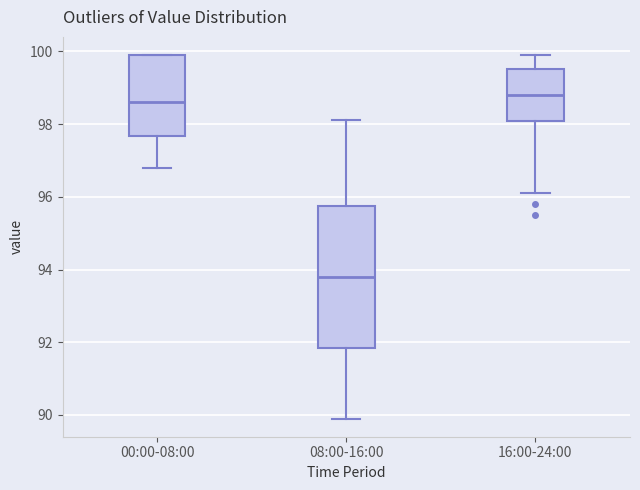

Comparing the boxes themselves (not the whiskers), which one is the tallest?

08:00-16:00